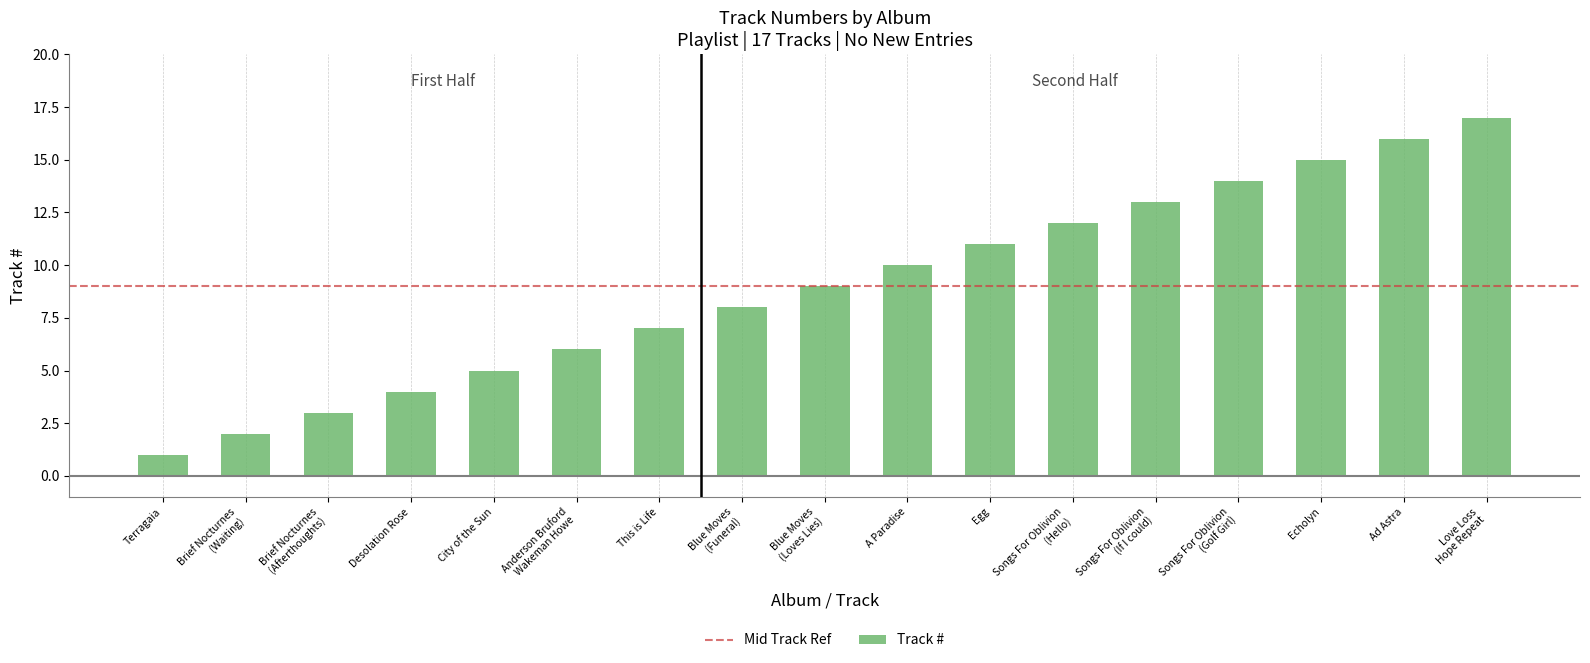

Reading left to right, transcribe all the data shown in this chart.

Terragaia=1	Brief Nocturnes
(Waiting)=2	Brief Nocturnes
(Afterthoughts)=3	Desolation Rose=4	City of the Sun=5	Anderson Bruford
Wakeman Howe=6	This is Life=7	Blue Moves
(Funeral)=8	Blue Moves
(Loves Lies)=9	A Paradise=10	Egg=11	Songs For Oblivion
(Hello)=12	Songs For Oblivion
(If I could)=13	Songs For Oblivion
(Golf Girl)=14	Echolyn=15	Ad Astra=16	Love Loss
Hope Repeat=17